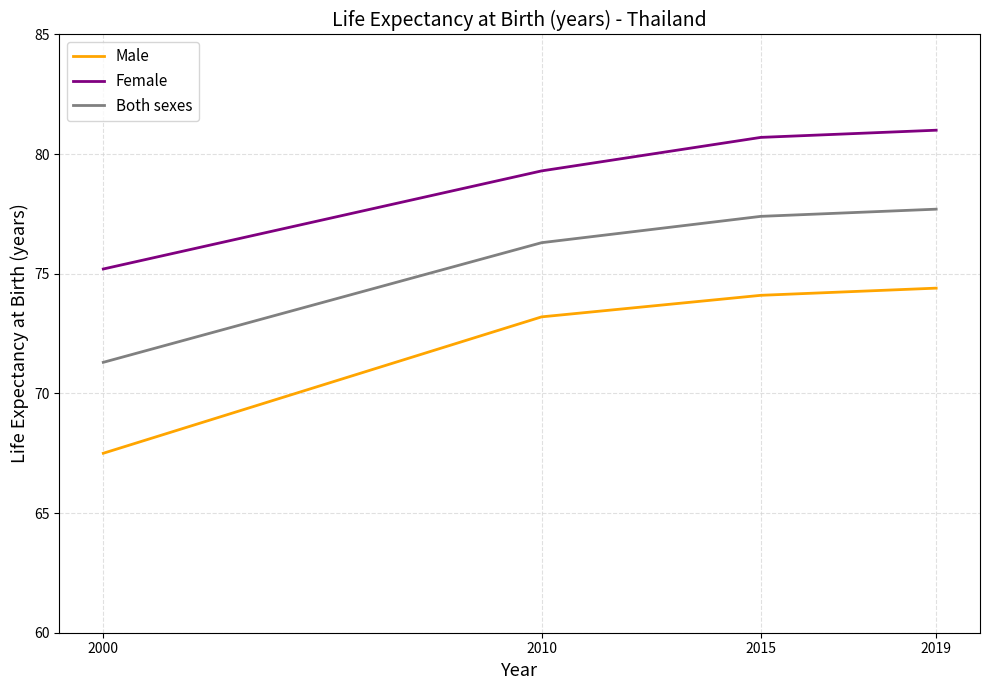

What is the minimum value shown in the chart?

67.5